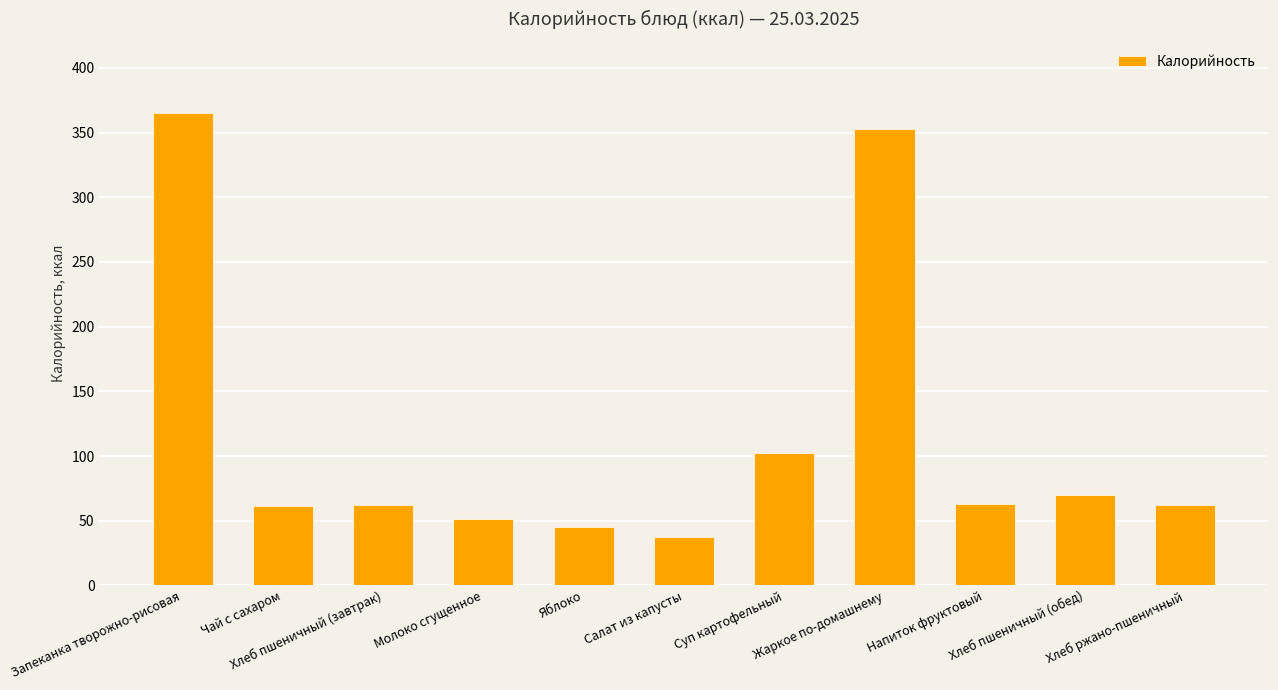

Approximately how many times larger is the value at Жаркое по-домашнему compared to Салат из капусты?

9.3